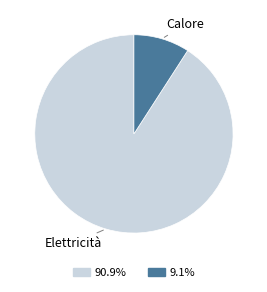

Does any single category account for the majority?

Yes